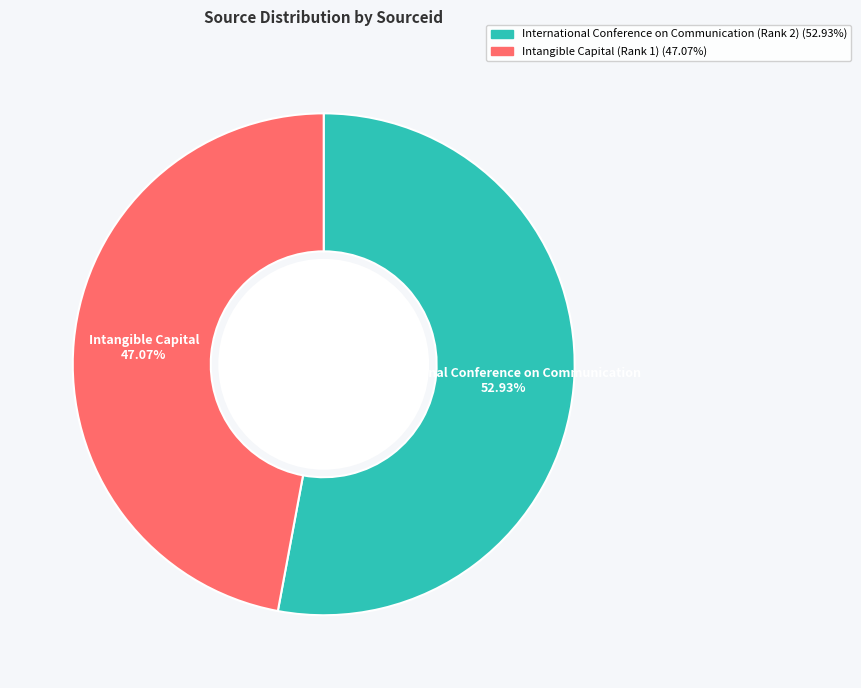

To the nearest percent, what is the difference between the International Conference on Communication (Rank 2) and Intangible Capital (Rank 1) slice percentages?

6%